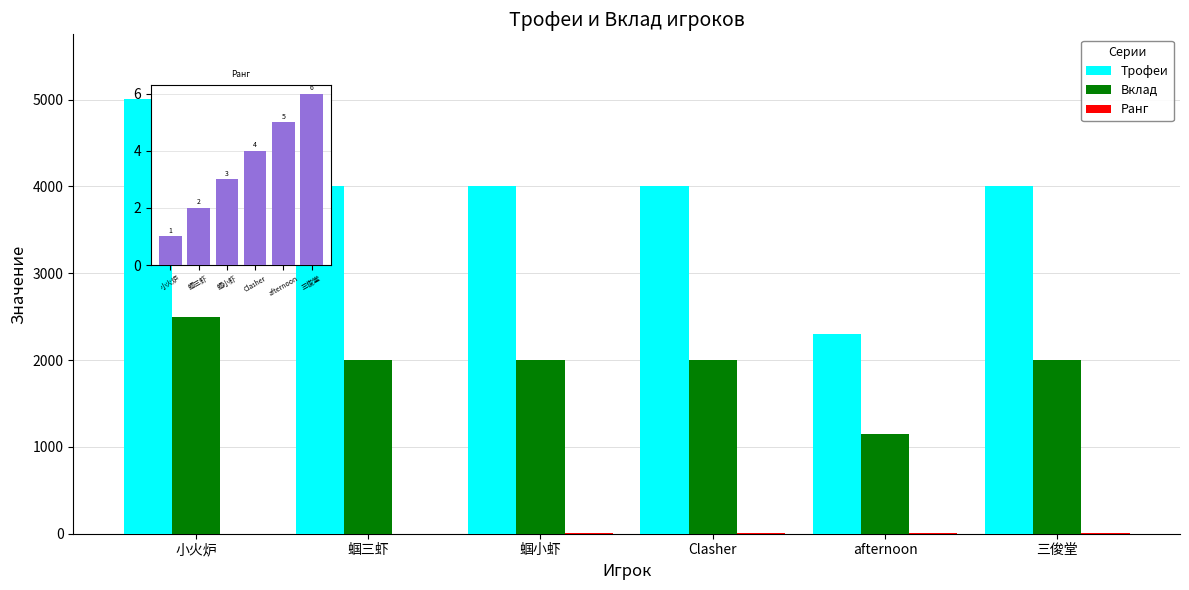

Count the Ранг values in the range 2 to 5.

4